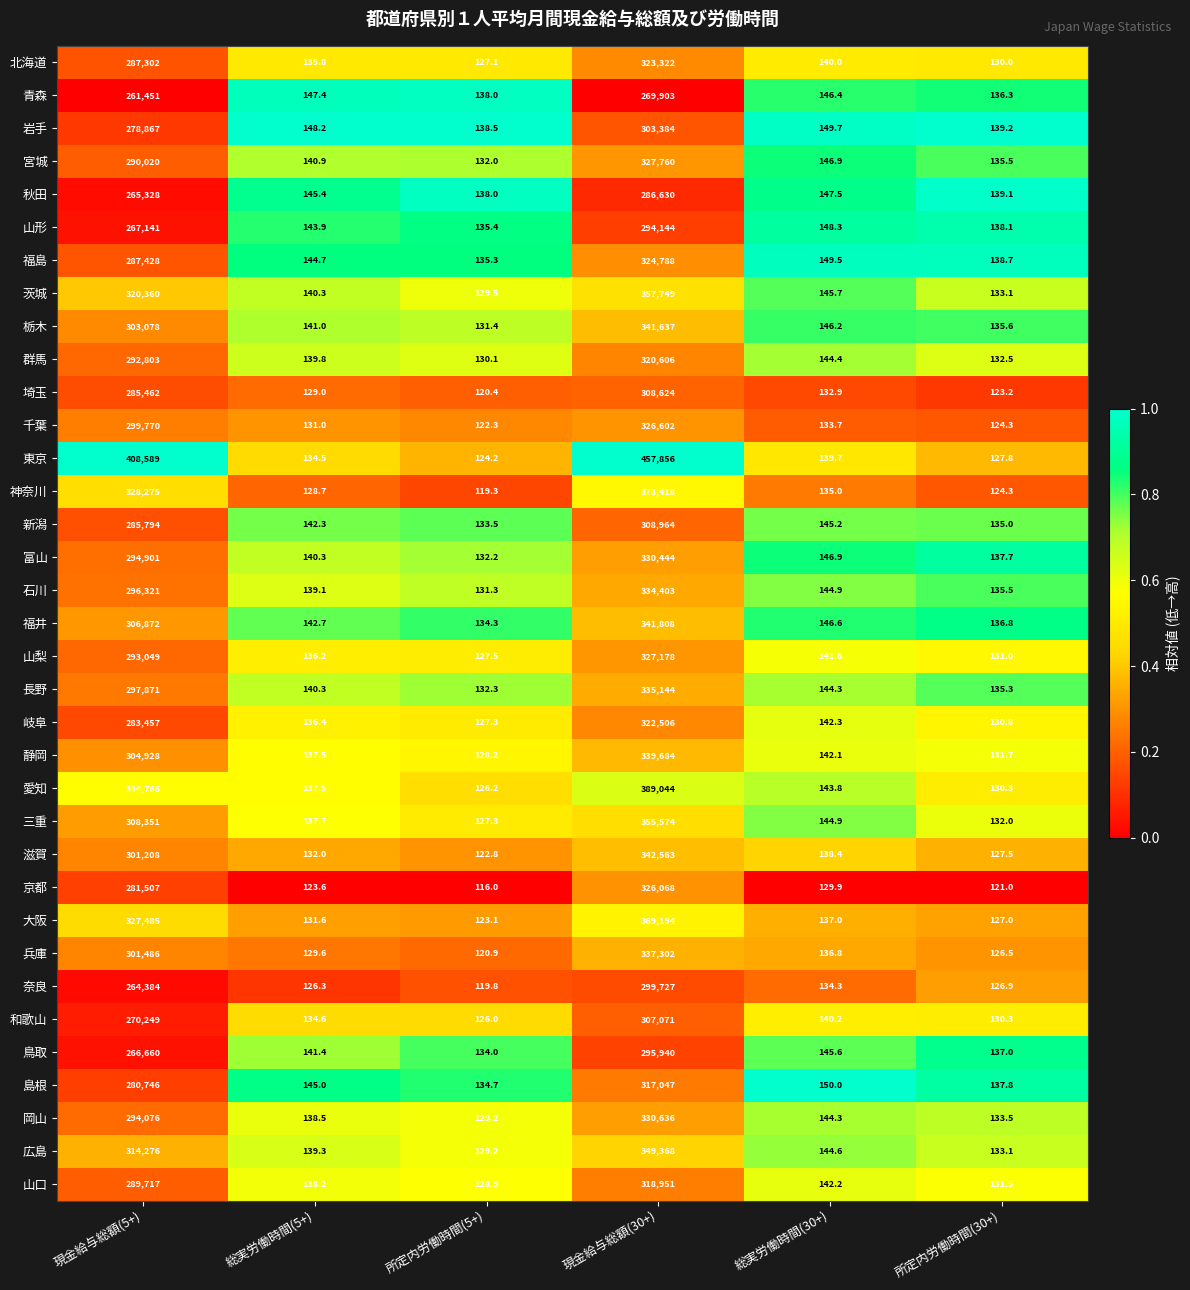

What is the greatest value displayed?

457856.0